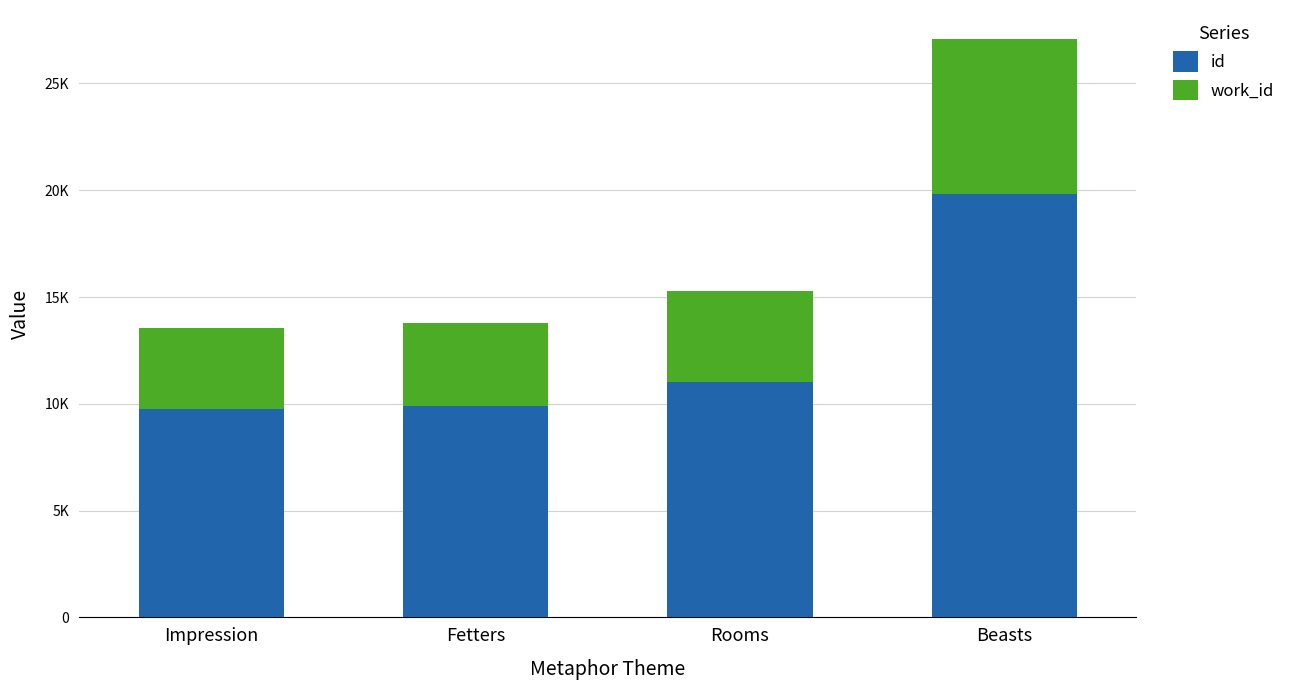

True or false: work_id has a value of 2849 at Beasts.

False